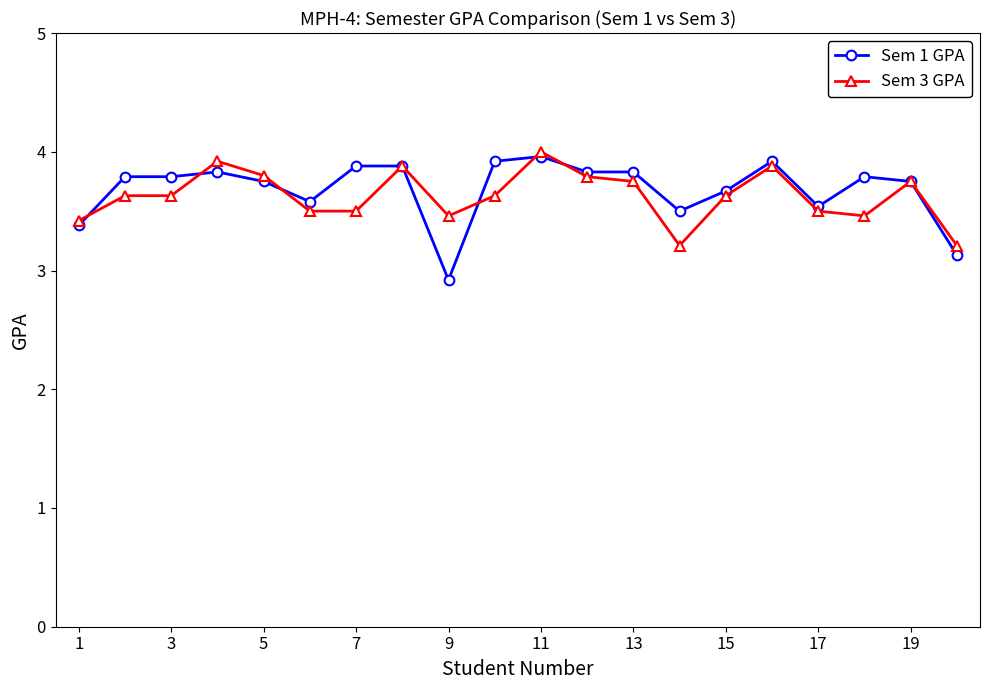

At how many categories does at least one series exceed 3?

20